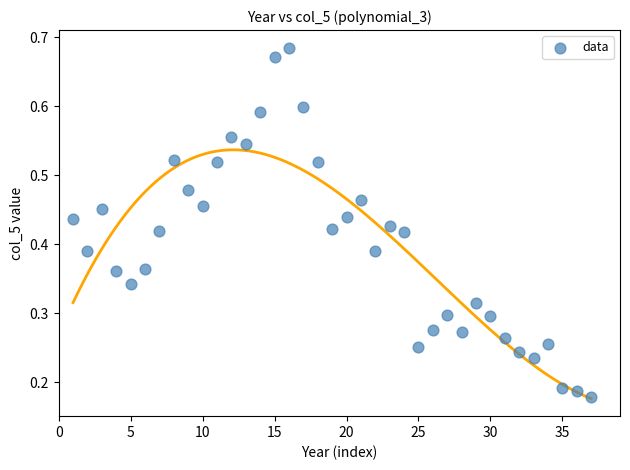

What is the range of X values (max minus min)?

36.0